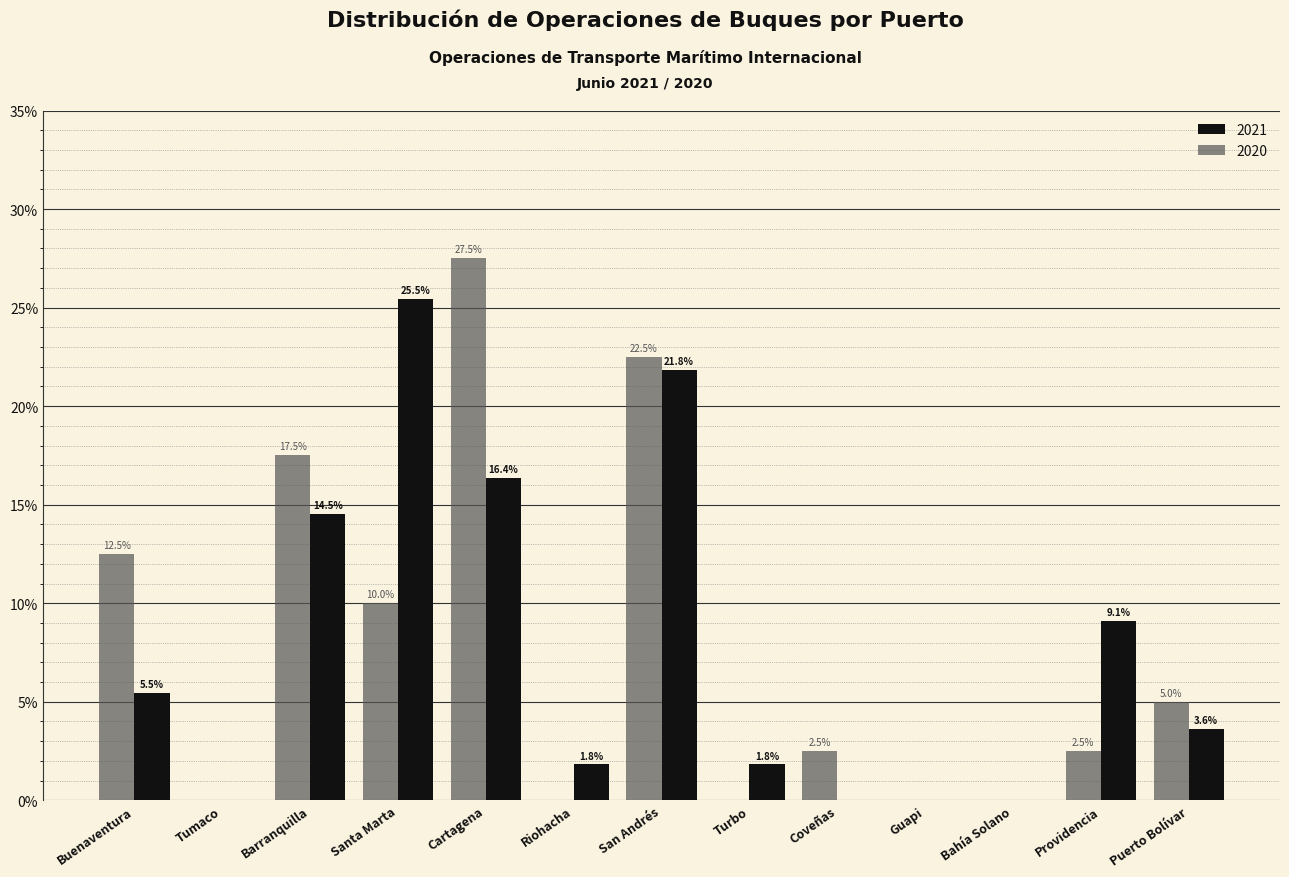

Reading left to right, extract all data points from this chart.

2021: Buenaventura=5.5	Tumaco=0.0	Barranquilla=14.5	Santa Marta=25.5	Cartagena=16.4	Riohacha=1.8	San Andrés=21.8	Turbo=1.8	Coveñas=0.0	Guapi=0.0	Bahía Solano=0.0	Providencia=9.1	Puerto Bolívar=3.6
2020: Buenaventura=12.5	Tumaco=0.0	Barranquilla=17.5	Santa Marta=10.0	Cartagena=27.5	Riohacha=0.0	San Andrés=22.5	Turbo=0.0	Coveñas=2.5	Guapi=0.0	Bahía Solano=0.0	Providencia=2.5	Puerto Bolívar=5.0